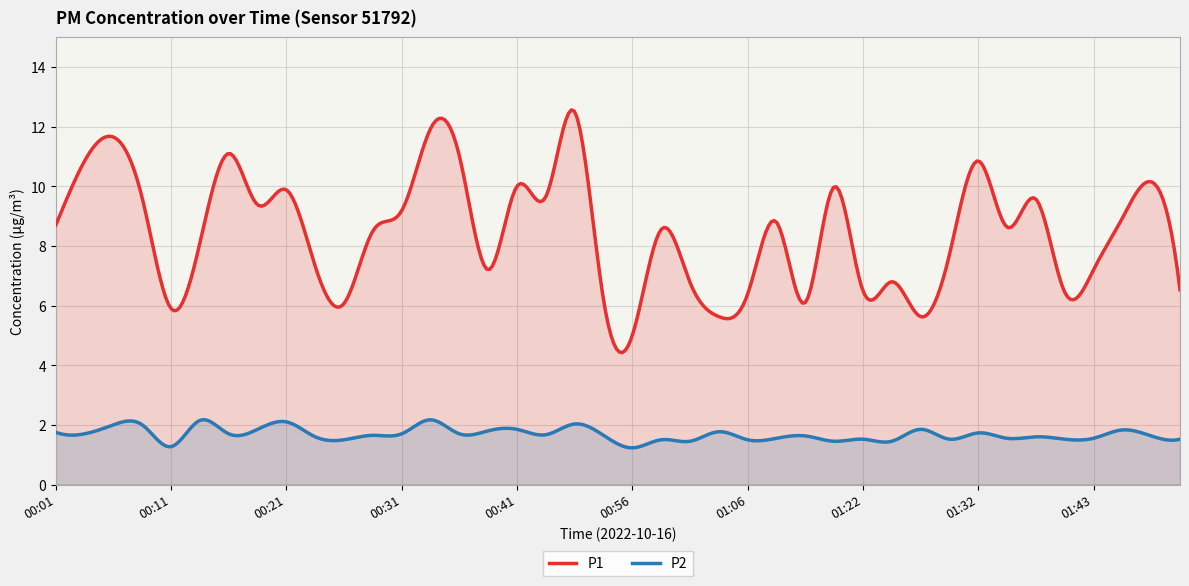

Between 00:09 and 01:43, which is larger?

00:09